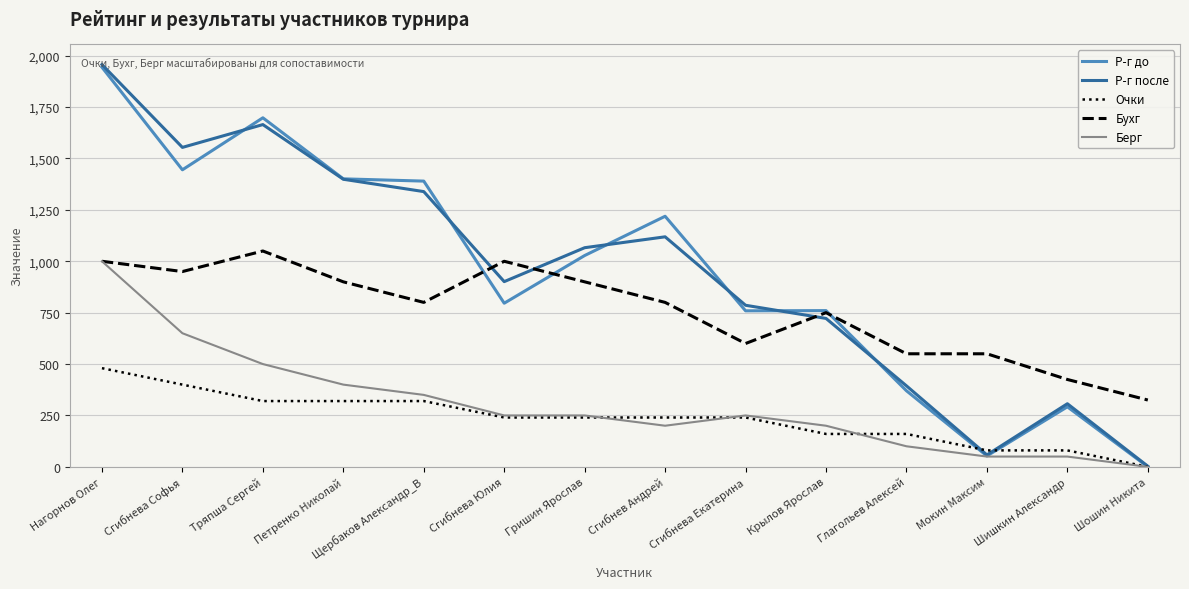

Which series has the widest spread of values?

Р-г после